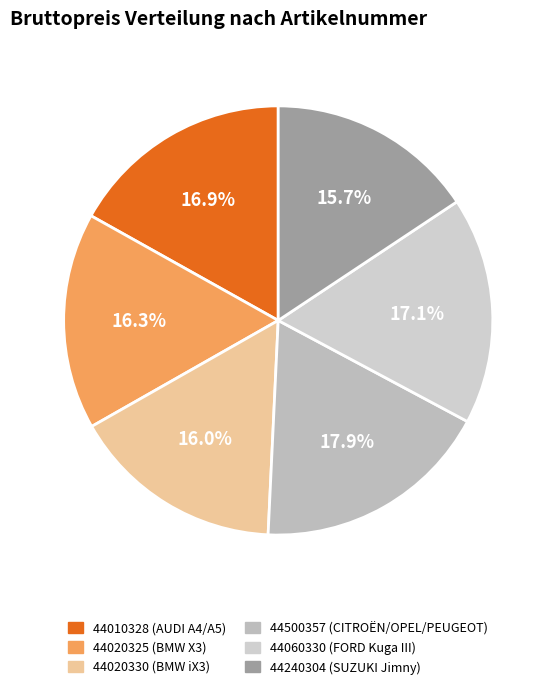

True or false: 44010328 accounts for 17% of the total.

True